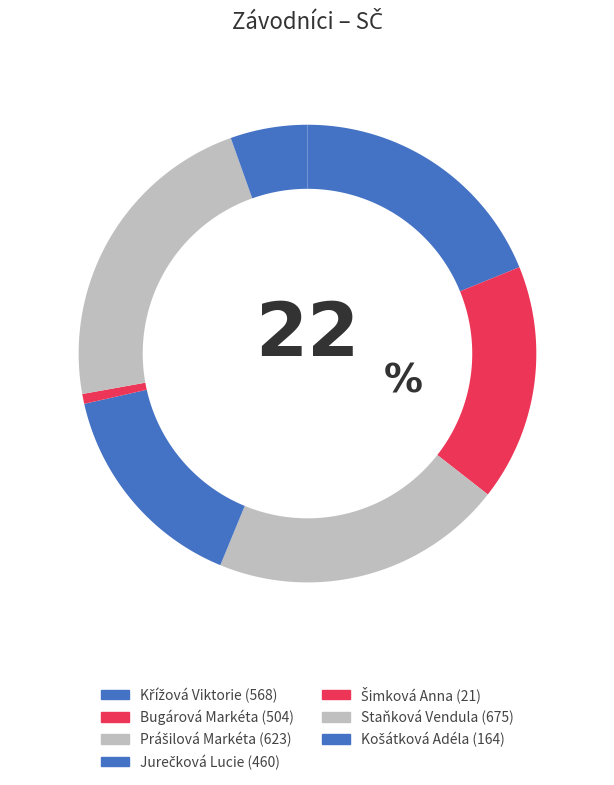

Does Košátková Adéla account for over 50% of the chart?

No